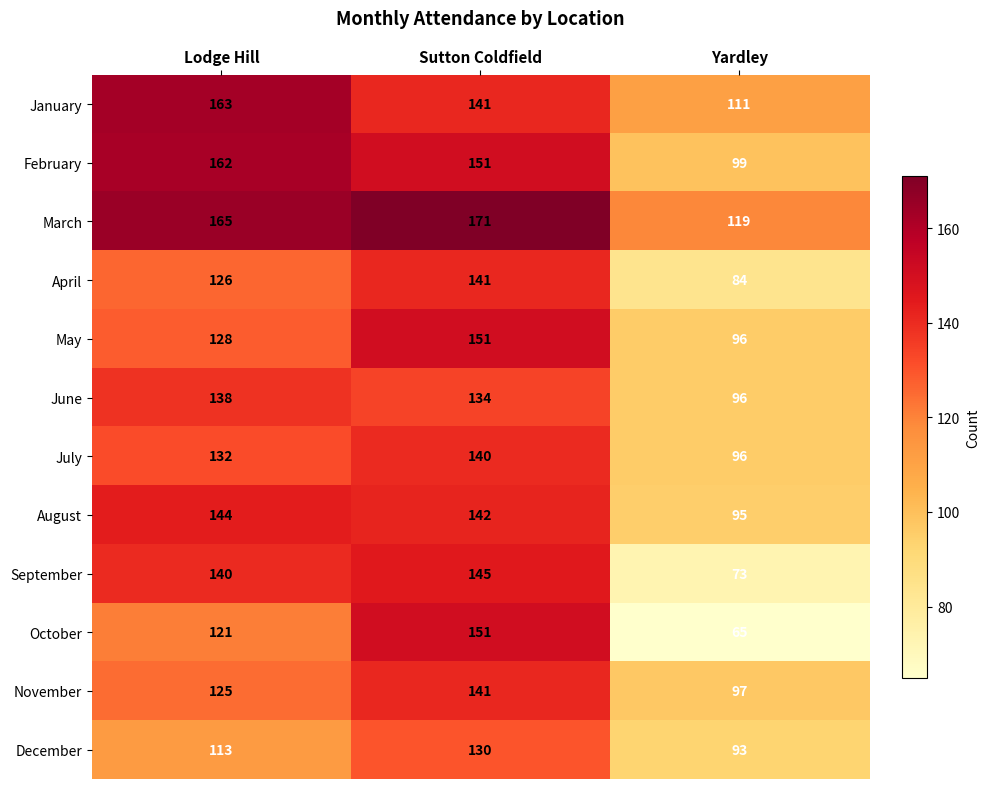

Where is August nearest to the value 119?

Sutton Coldfield